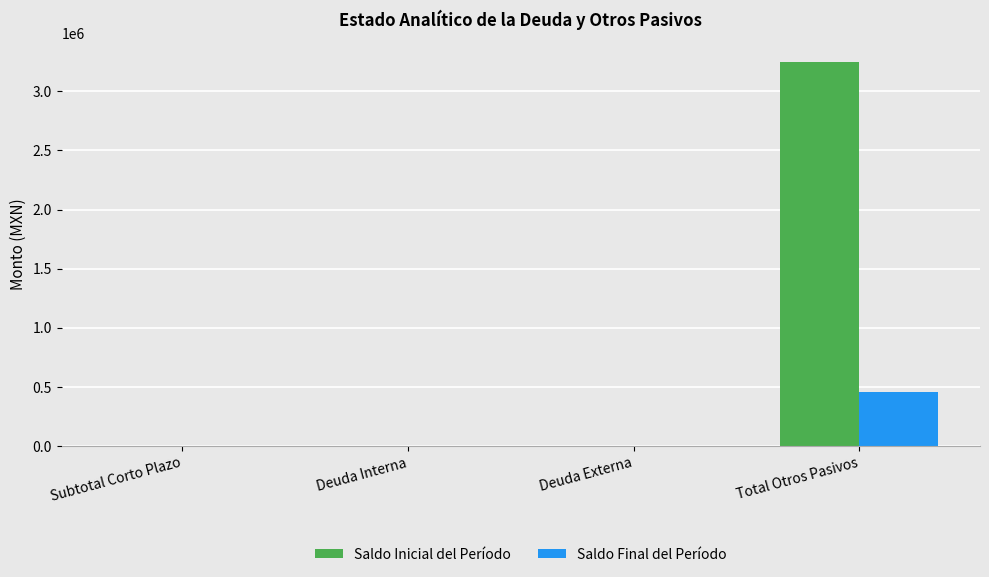

Count the number of data series in this chart.

2